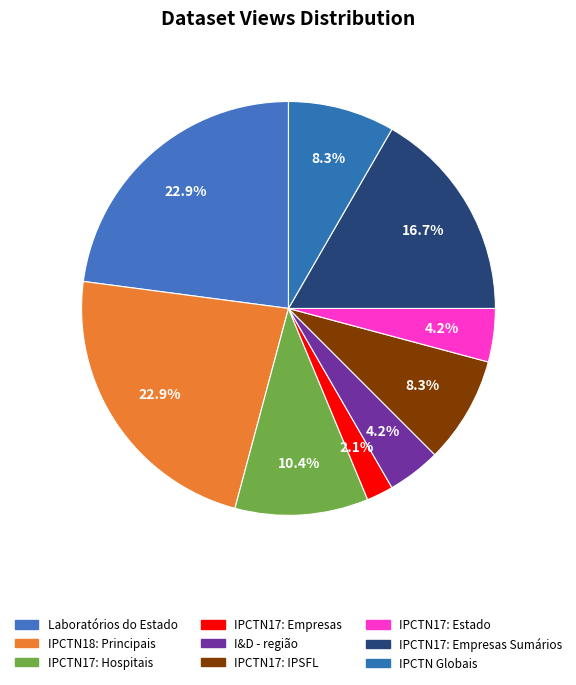

Rank the categories by value from highest to lowest.

Laboratórios do Estado, IPCTN18: Principais indicadores, IPCTN17: Sumários Empresas, IPCTN17: Instituições hospitalares, IPCTN17: Sumários IPSFL, IPCTN Sumários Globais, Investigação e Desenvolvimento, IPCTN17: Sumários Estado, IPCTN17: Empresas com mais despesa